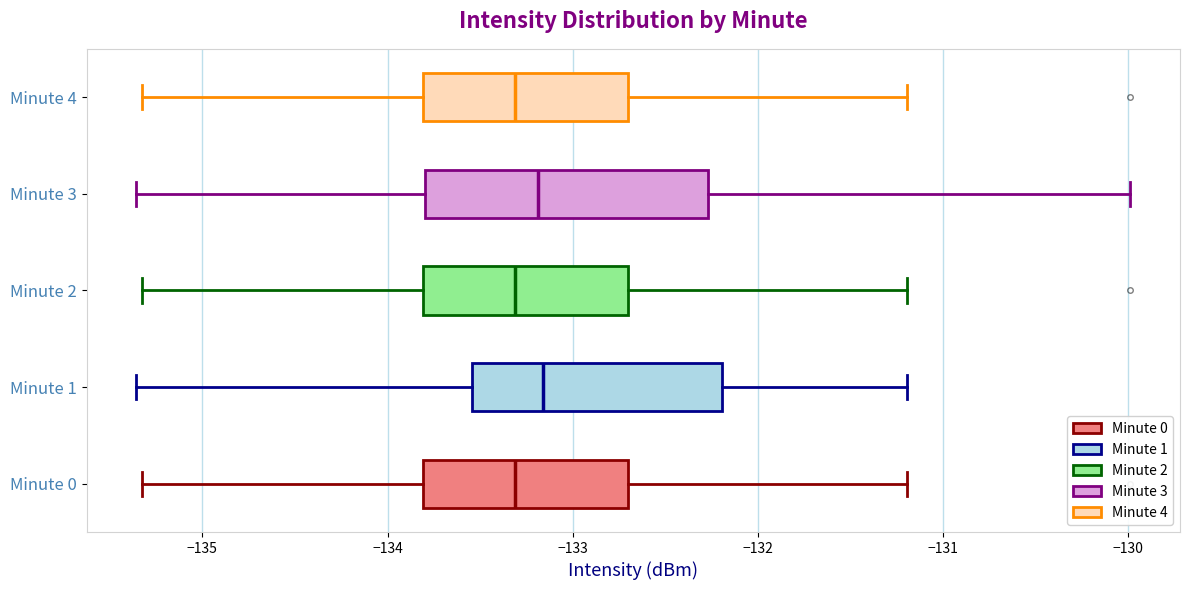

Which box is the widest, from its left edge to its right edge?

Minute 3